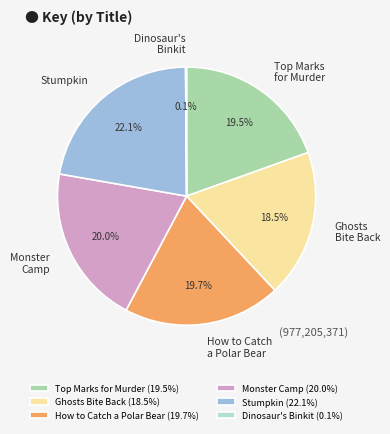

To the nearest percent, what is the average slice percentage?

17%